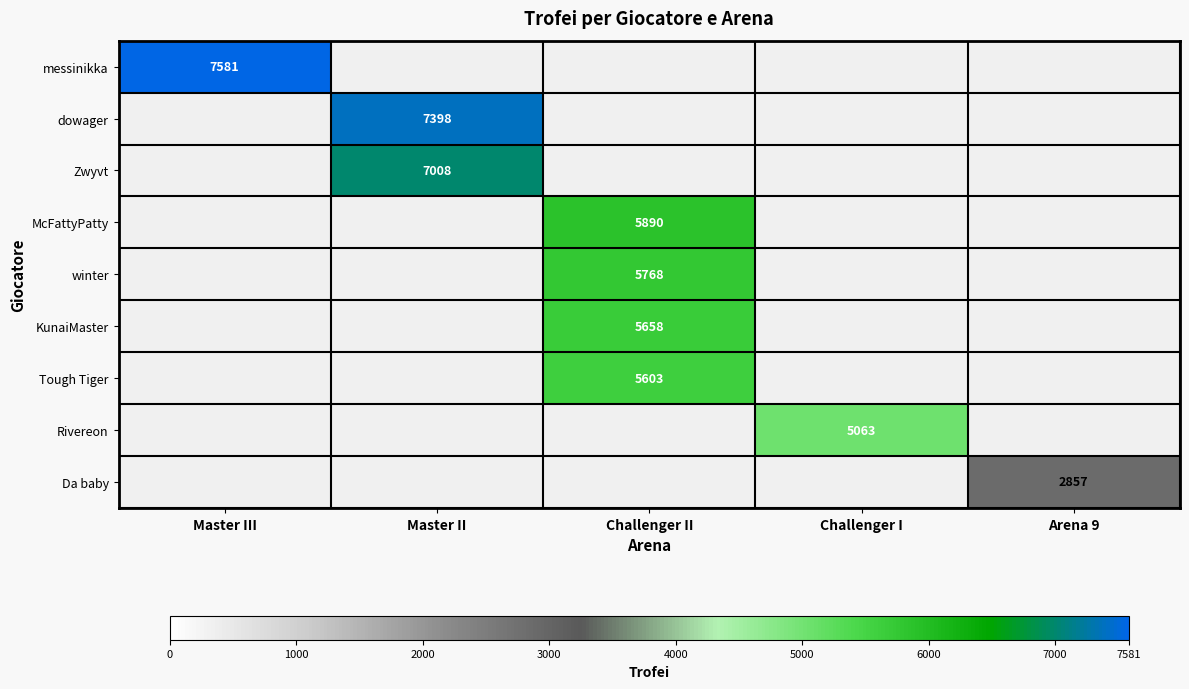

True or false: Zwyvt has a value of 10900 at Master II.

False